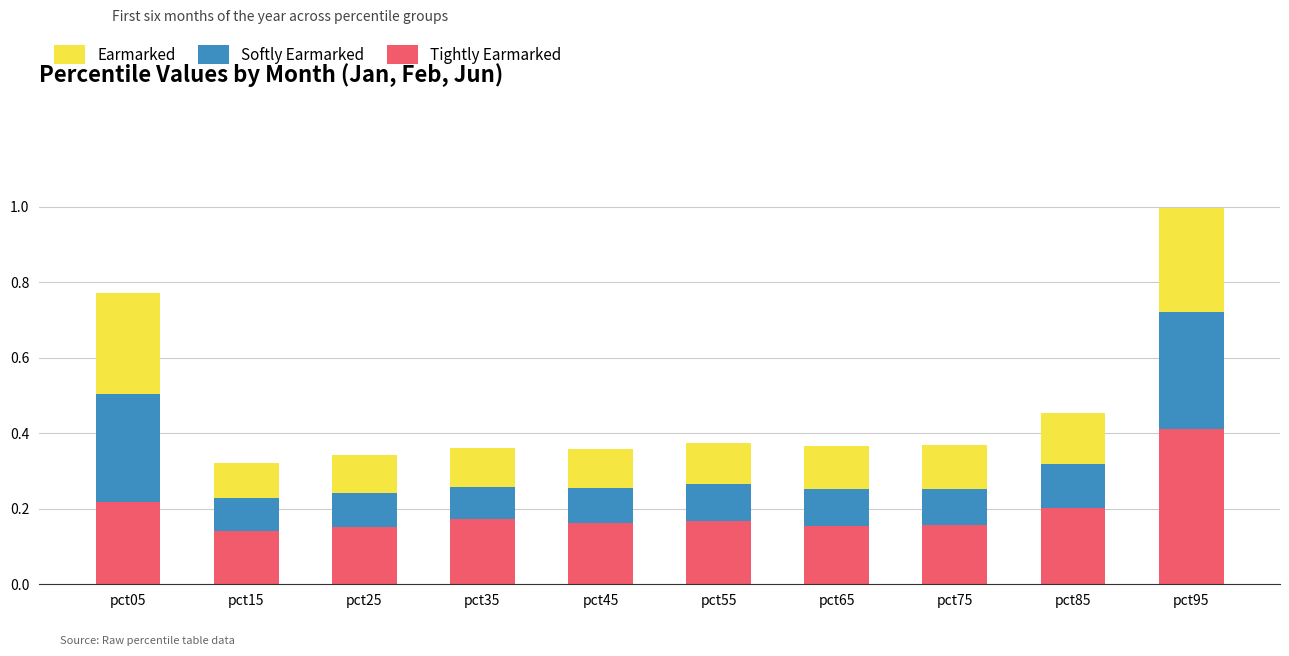

What is the total value across all series at pct95?

1.0